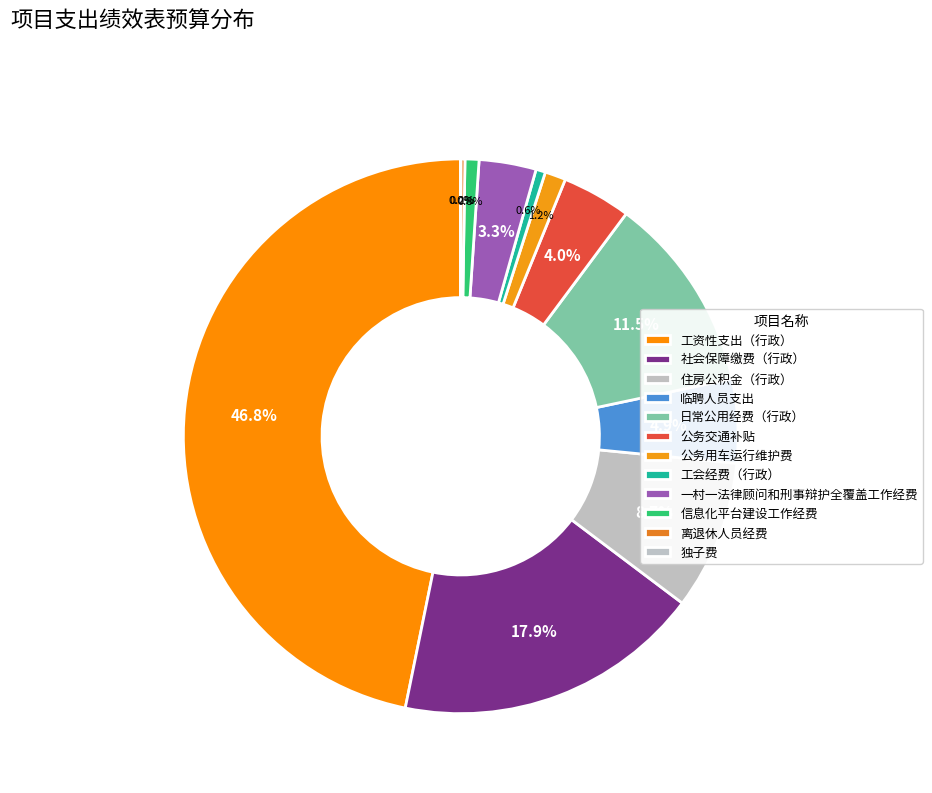

Which category has the biggest portion of the pie?

工资性支出（行政）